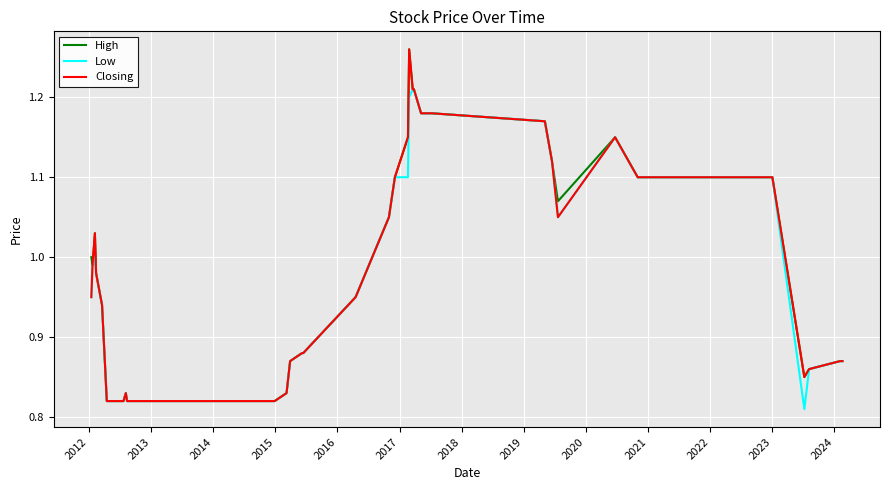

Rank the series by their average value, from highest to lowest.

High, Closing, Low